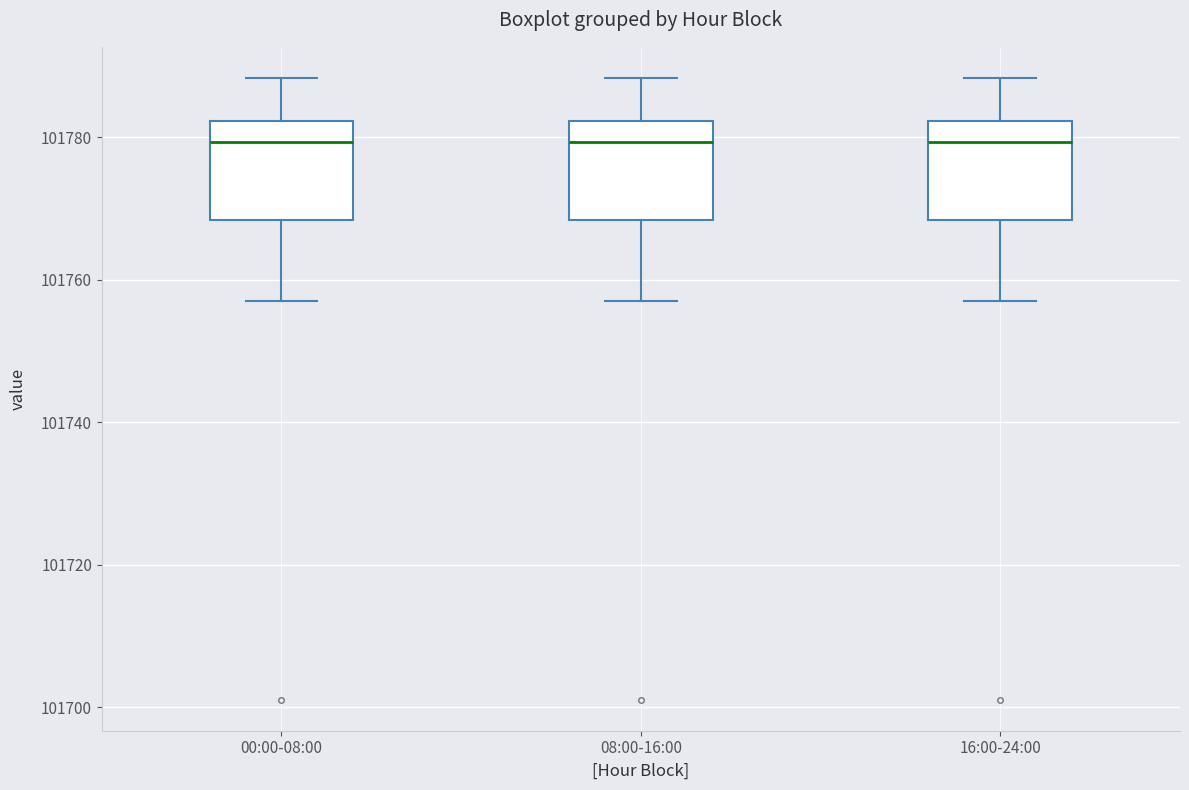

Reading left to right, read every box against the y-axis: the position of its median line, the range the box covers, and the ends of its whiskers. The values are not printed on the chart, so give them approximately, as read against the axis.

00:00-08:00: median 101780, box 101768 to 101782, whiskers 101758 to 101788
08:00-16:00: median 101780, box 101768 to 101782, whiskers 101758 to 101788
16:00-24:00: median 101780, box 101768 to 101782, whiskers 101758 to 101788